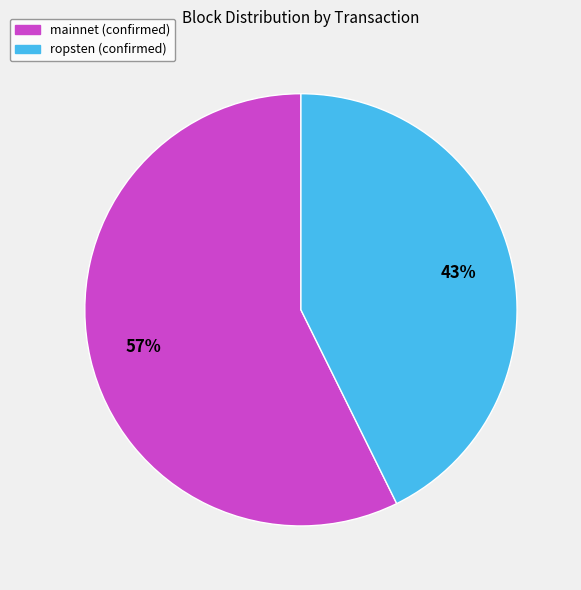

To the nearest percent, what percentage of the pie is mainnet (confirmed)?

57%